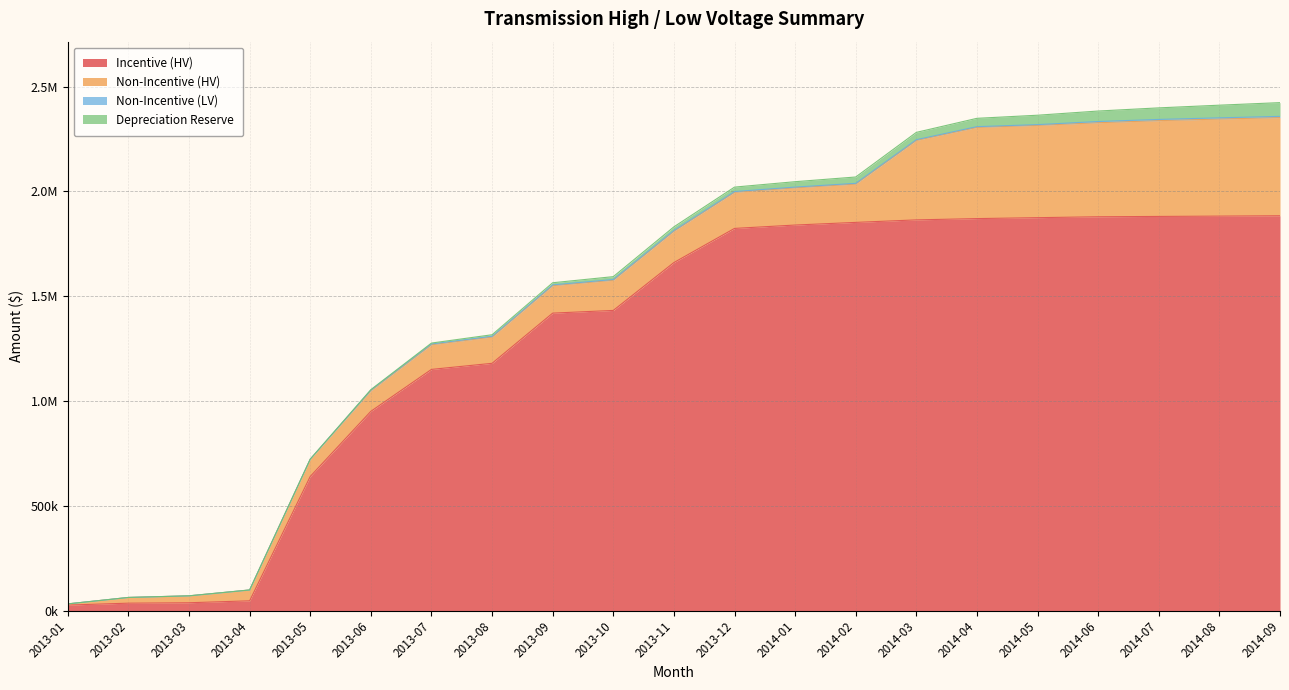

Reading right to left, transcribe all the data shown in this chart.

Incentive (HV): 1883624.7	1881924.6	1880382.5	1878797.5	1874491.4	1870076.5	1863914.7	1851964.4	1839289.7	1823219.7	1660378.0	1431985.8	1419117.3	1179637.3	1150629.0	950622.2	640002.2	46669.3	37413.4	35413.3	26344.9
Non-Incentive (HV): 468304.5	463036.8	456938.9	448634.2	440351.9	435084.3	379176.4	182822.2	177554.6	172286.9	149569.9	143918.5	131090.6	125439.2	117636.1	98021.4	82063.8	51530.3	32899.9	27248.6	5651.3
Non-Incentive (LV): 5765.3	5765.3	5765.3	5765.3	3537.7	3537.7	3537.7	3537.7	3537.7	3537.7	3537.7	3537.7	3537.7	3537.7	3537.7	3283.0	0.0	0.0	0.0	0.0	0.0
Depreciation Reserve: 65627.5	60402.0	55193.4	50006.8	44853.2	39721.1	34726.9	30195.8	25704.6	21260.9	17229.6	13718.5	10264.6	7355.7	4528.5	2190.1	585.0	366.7	210.4	71.1	0.0